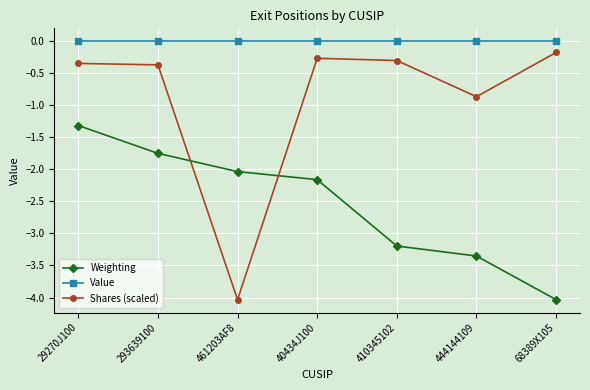

At 461203AF8, list the series in order from largest to smallest.

Value, Weighting, Shares (scaled)